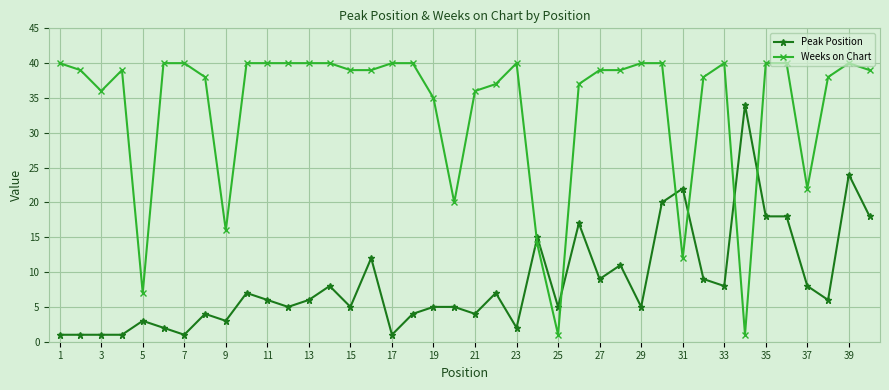

What is the value of the Peak Position point at the 32nd from the left?

9